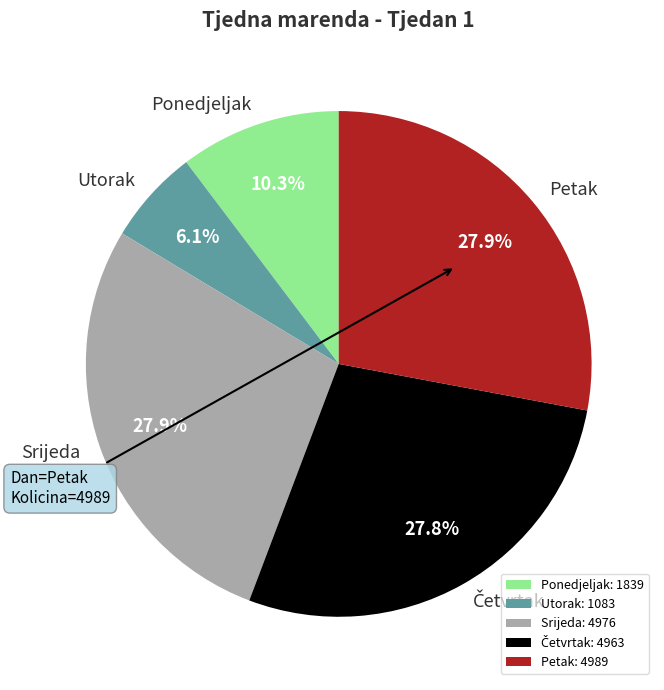

Is Utorak the majority of the pie?

No